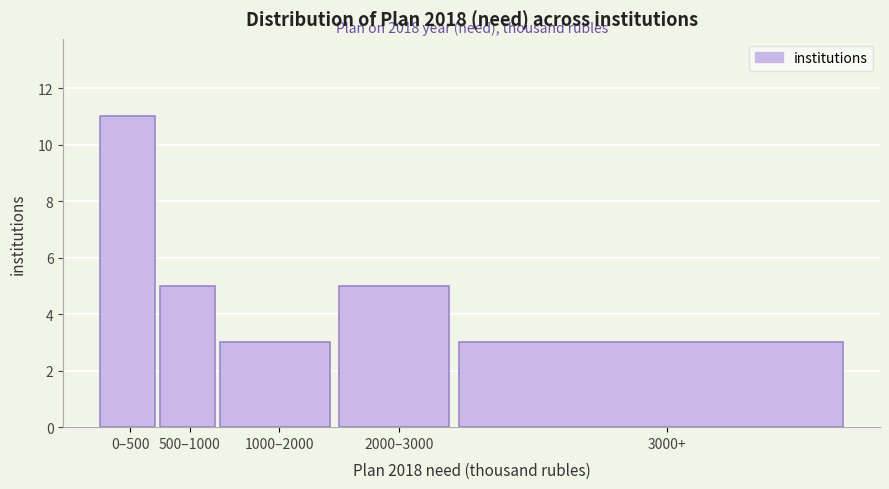

Reading left to right, extract all data points from this chart.

0–500=11	500–1000=5	1000–2000=3	2000–3000=5	3000+=3